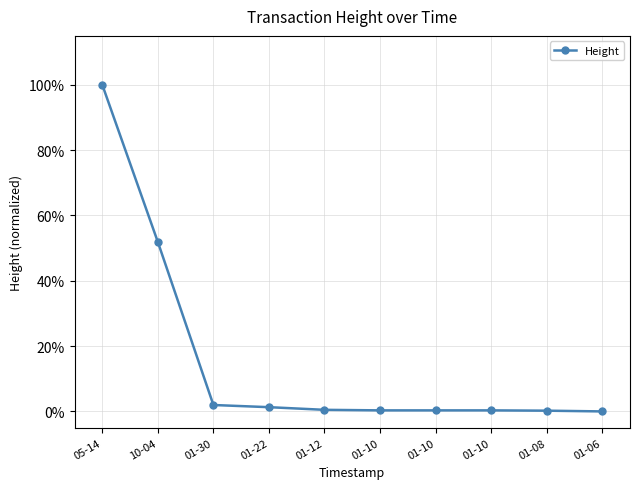

List the labels in order of value, largest first.

05-14, 10-04, 01-30, 01-22, 01-12, 01-10, 01-10, 01-10, 01-08, 01-06